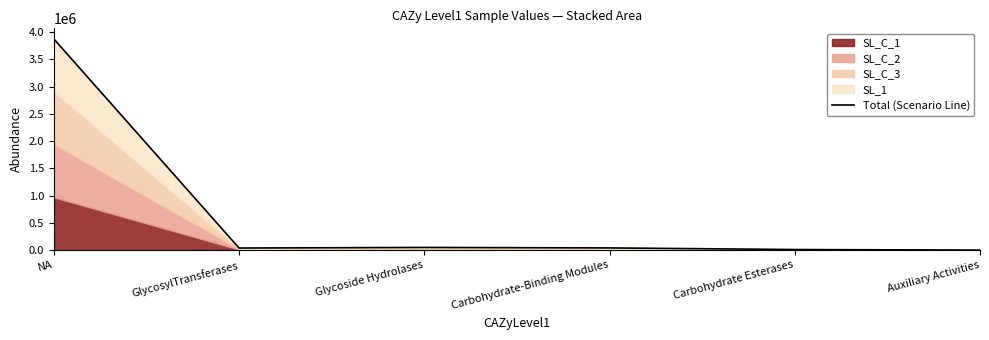

What position from the left is Glycoside Hydrolases?

3